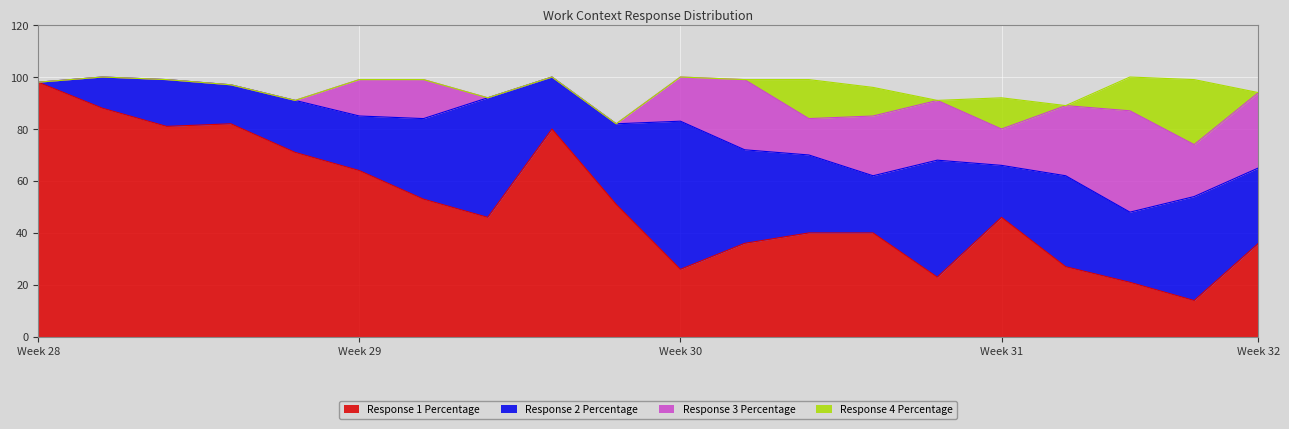

At which label does Response 1 Percentage reach its peak?

Week 28